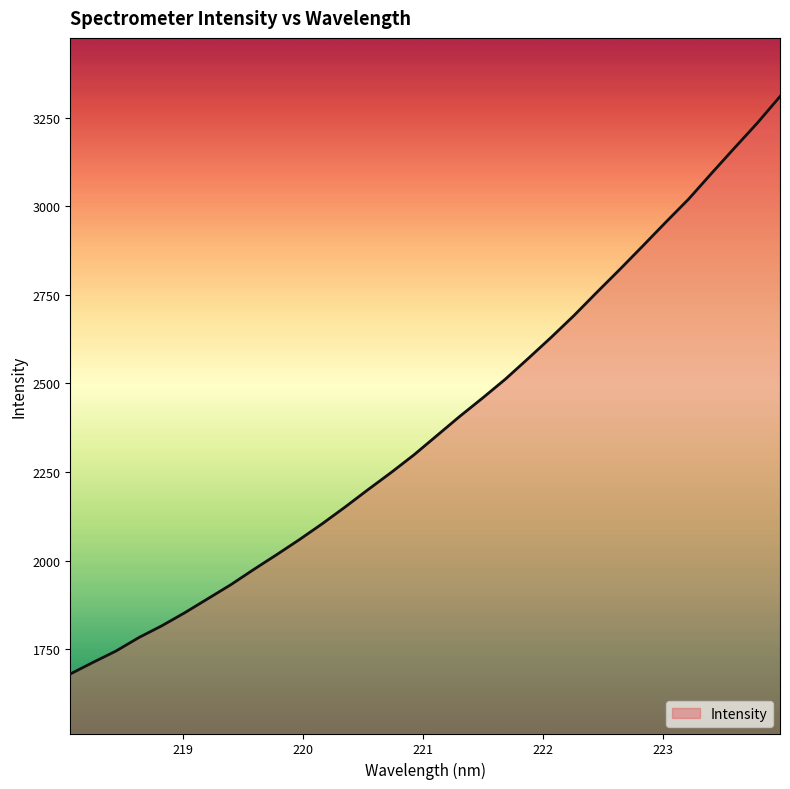

What is the average value?

2385.5